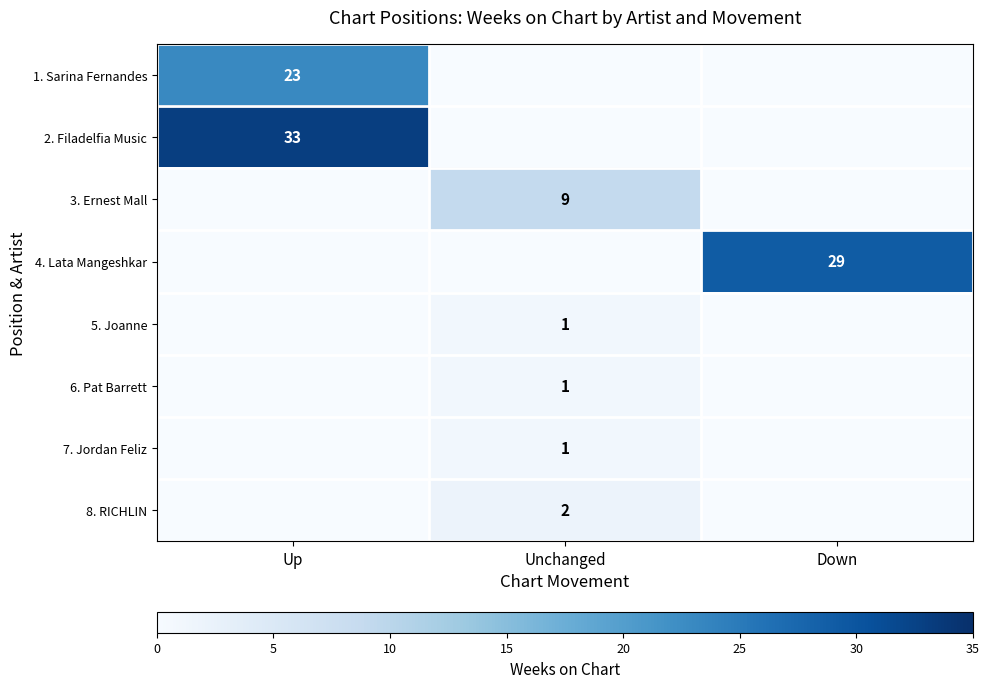

The 1. Sarina Fernandes series shows 12 at Up. True or false?

False